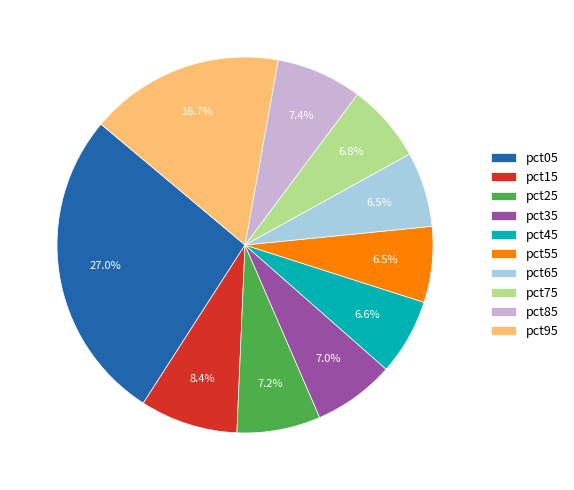

Is pct45 the majority of the pie?

No